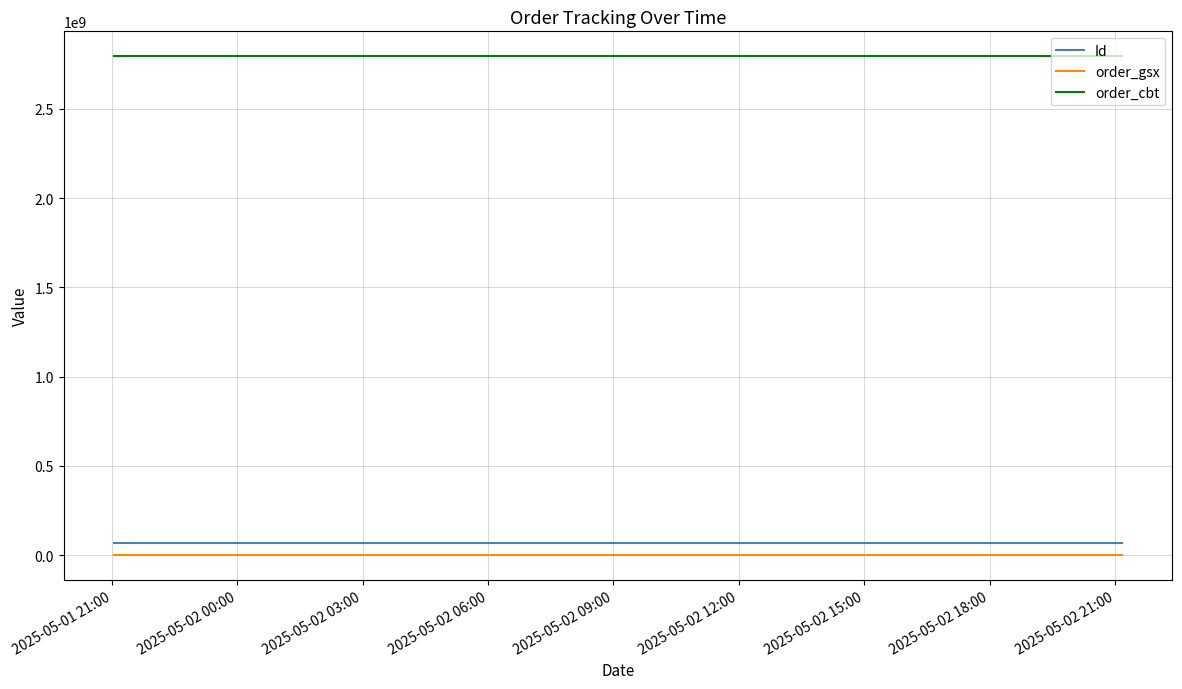

What is the maximum value for Id?

69856925